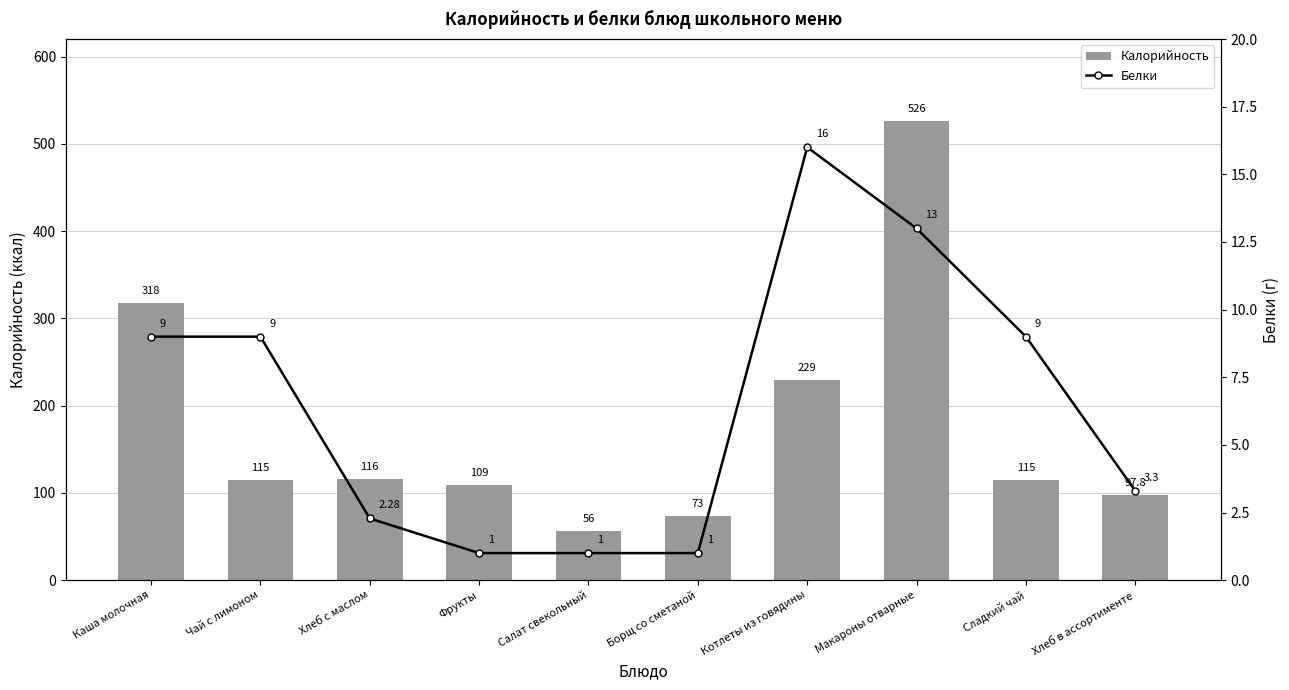

What is the label of the 6th bar from the left?

Борщ со сметаной